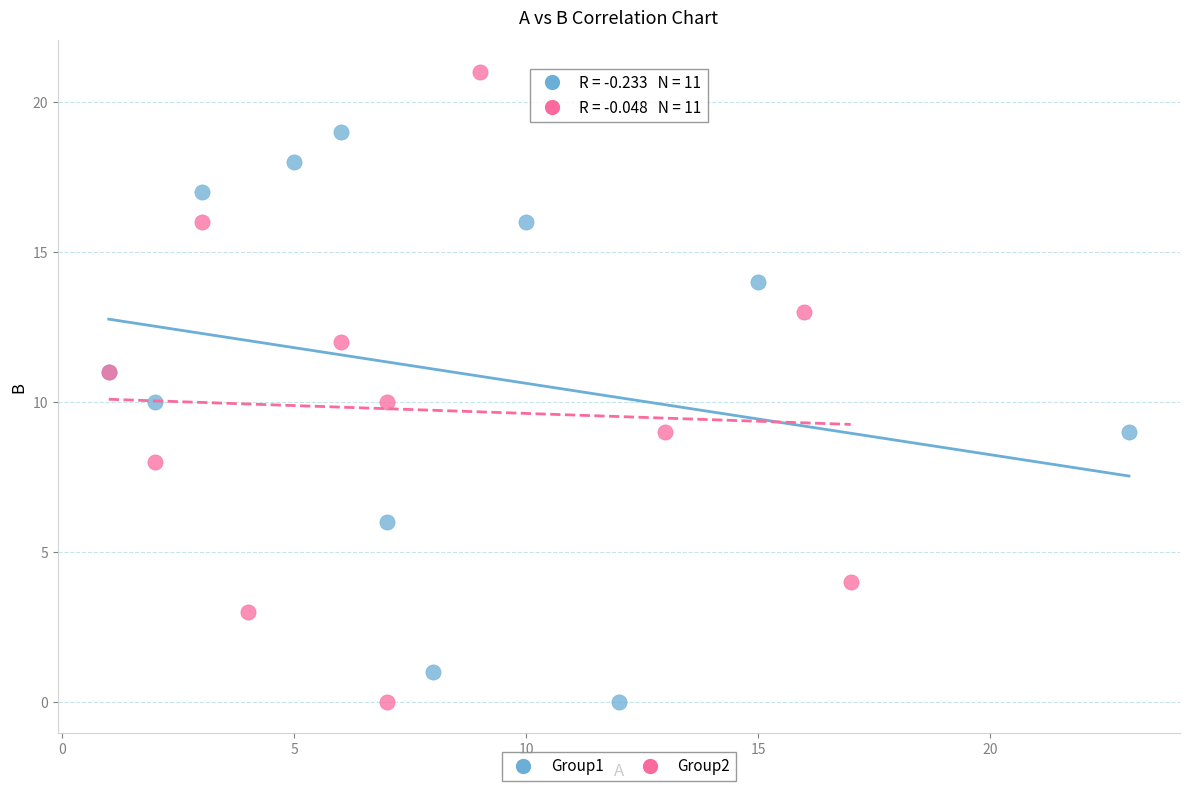

Which series contains the highest Y value?

Group2